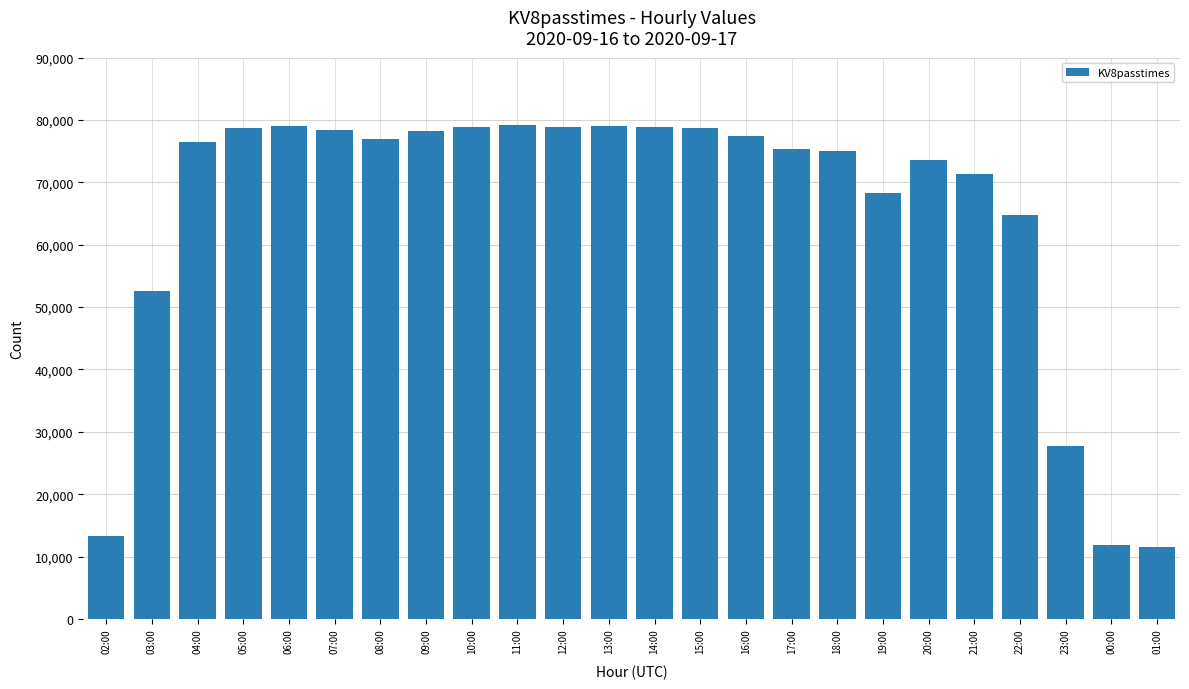

What is the label of the 5th bar from the right?

21:00